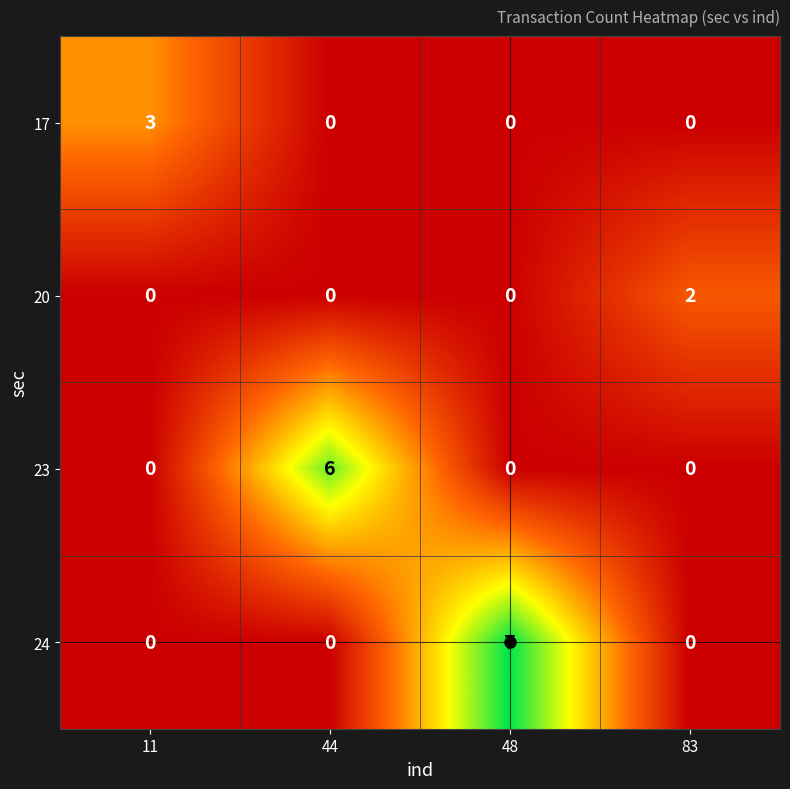

Which series has the largest range (max minus min)?

24